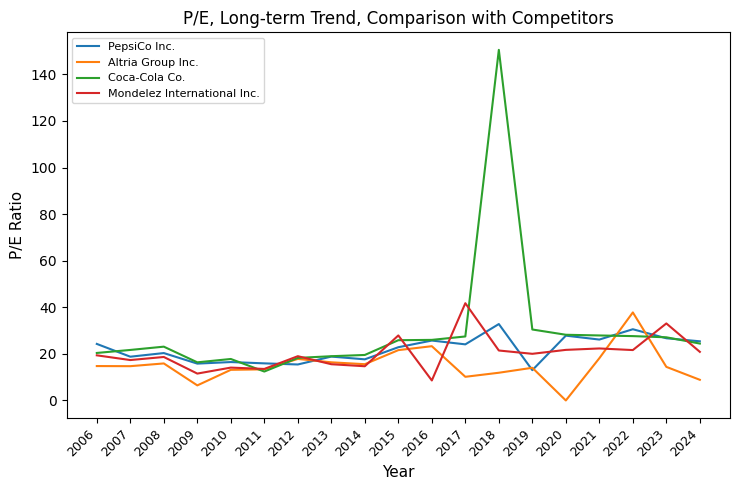

What is the approximate value of Coca-Cola Co. at 2018?

150.5